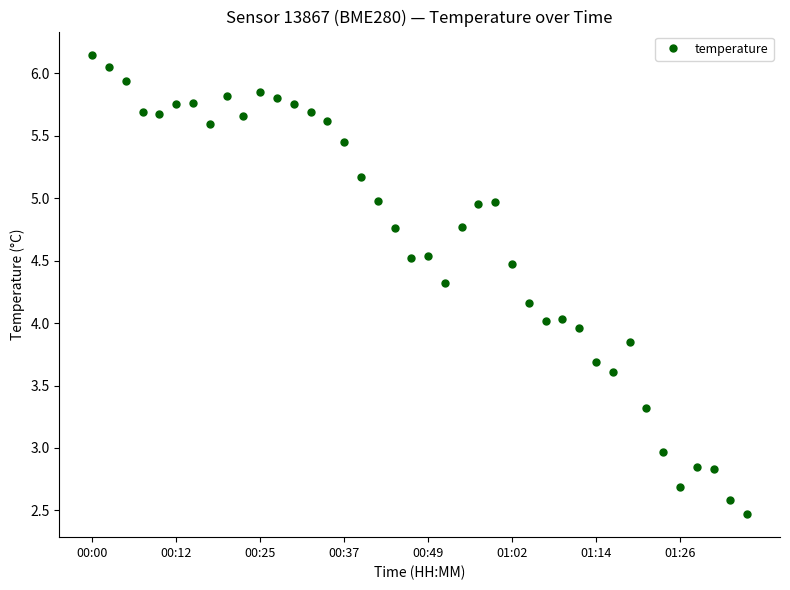

What is the difference between the second highest and minimum values?

3.6